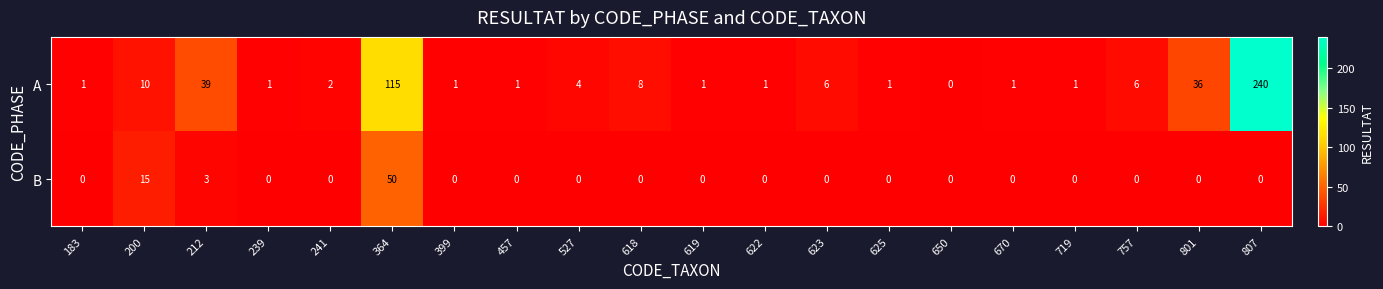

How many distinct data groups are displayed?

2